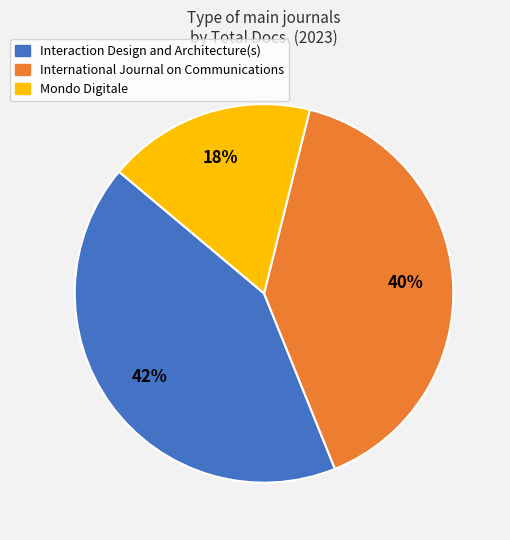

Does any single category account for the majority?

No